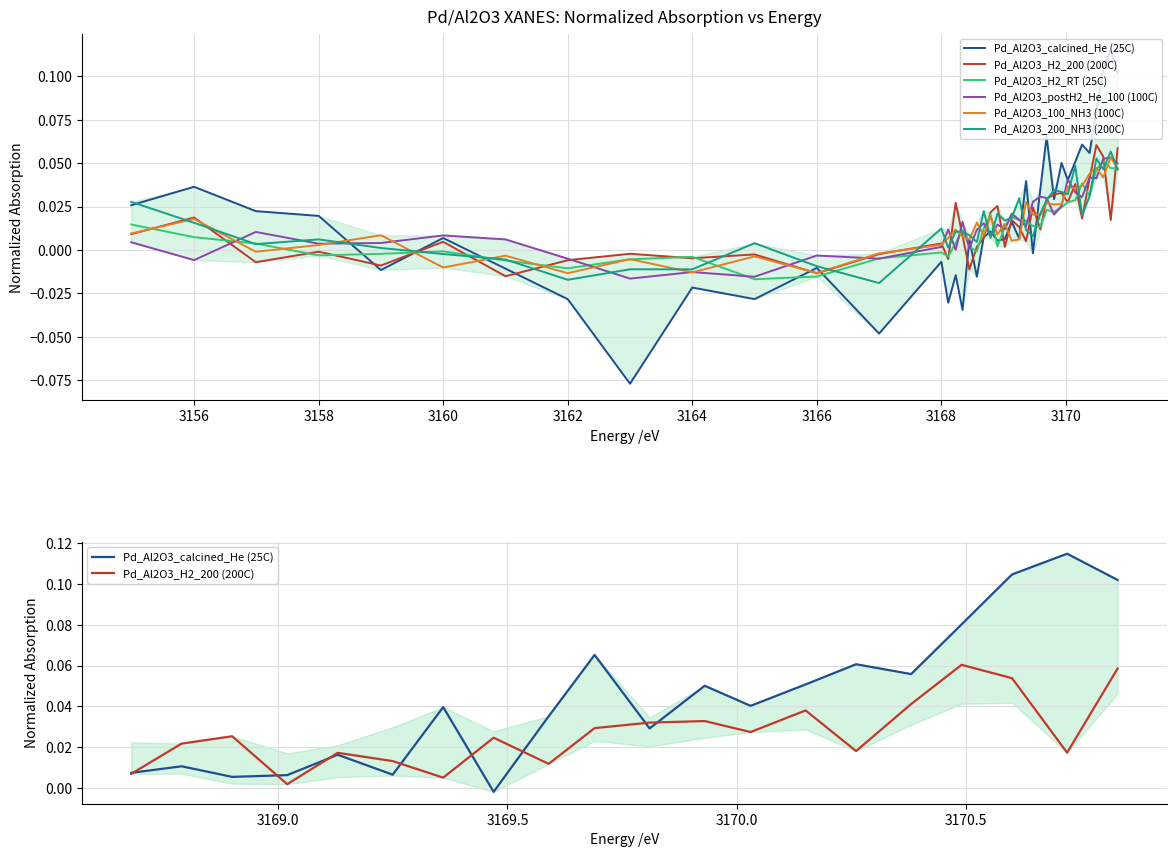

Where do Pd_Al2O3_H2_200 (200C) and Pd_Al2O3_calcined_He (25C) first cross each other?

3158.0 and 3159.0